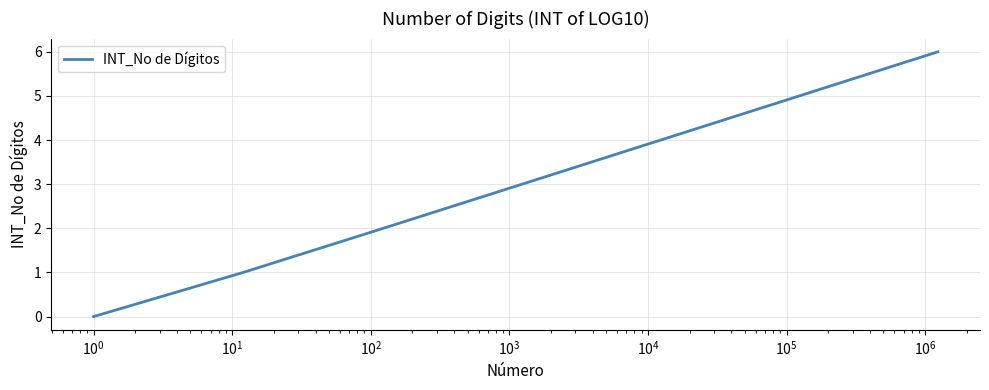

Count the number of categories in the chart.

6